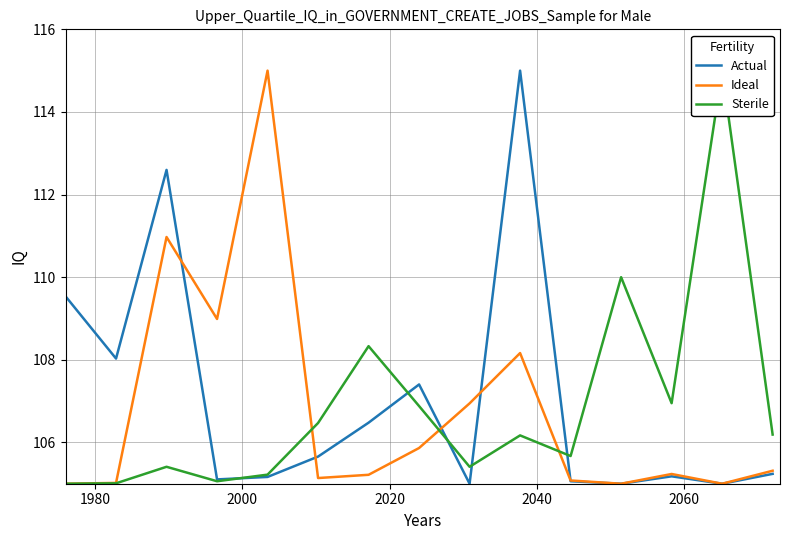

What is the minimum value shown in the chart?

105.0